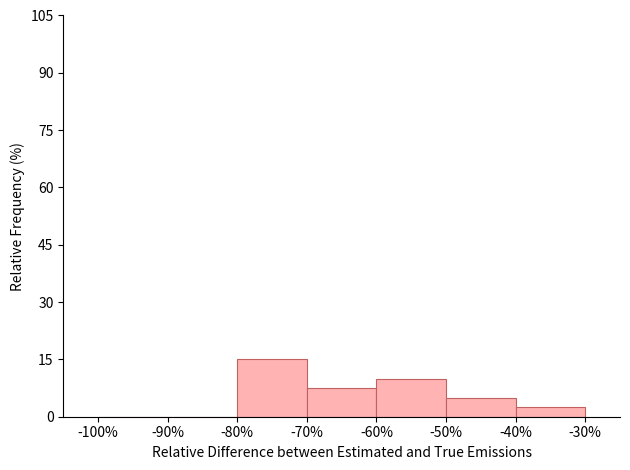

Reading left to right, transcribe this chart: for each bar, give the range it covers on the x-axis and its height. The values are not printed on the chart, so give them approximately, as read against the axis.

-100% to -90%: 0
-90% to -80%: 0
-80% to -70%: 16
-70% to -60%: 8
-60% to -50%: 10
-50% to -40%: 6
-40% to -30%: 2